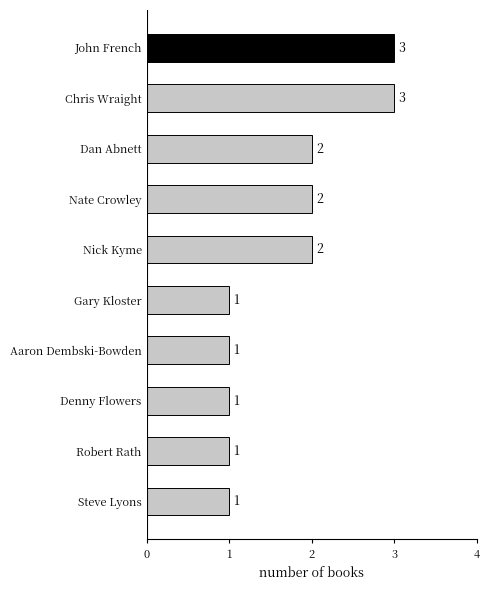

True or false: the data shows 2 at Robert Rath.

False